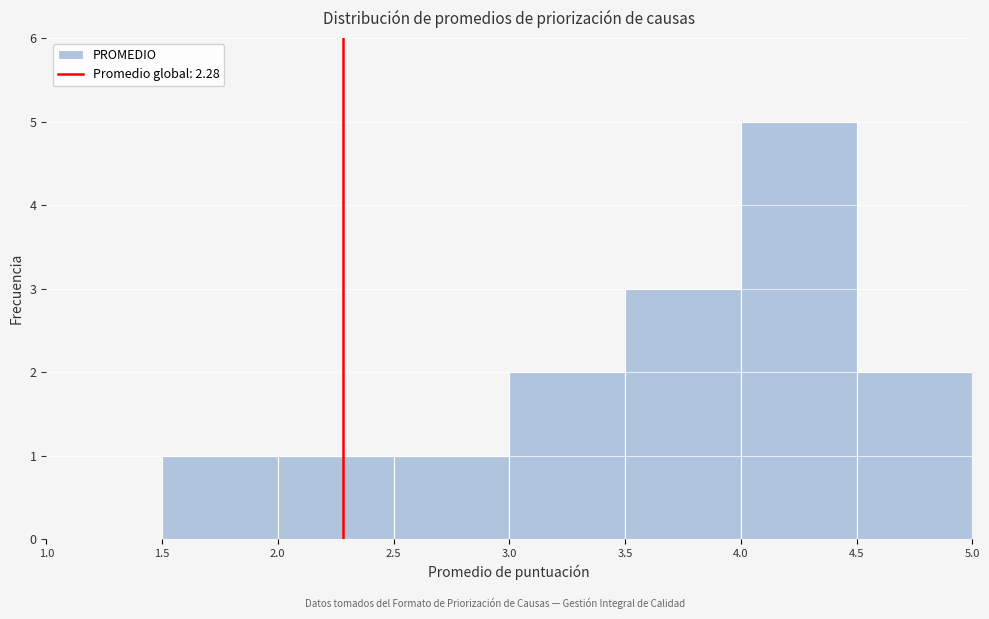

Which range on the x-axis has the tallest bar?

4.0 to 4.5